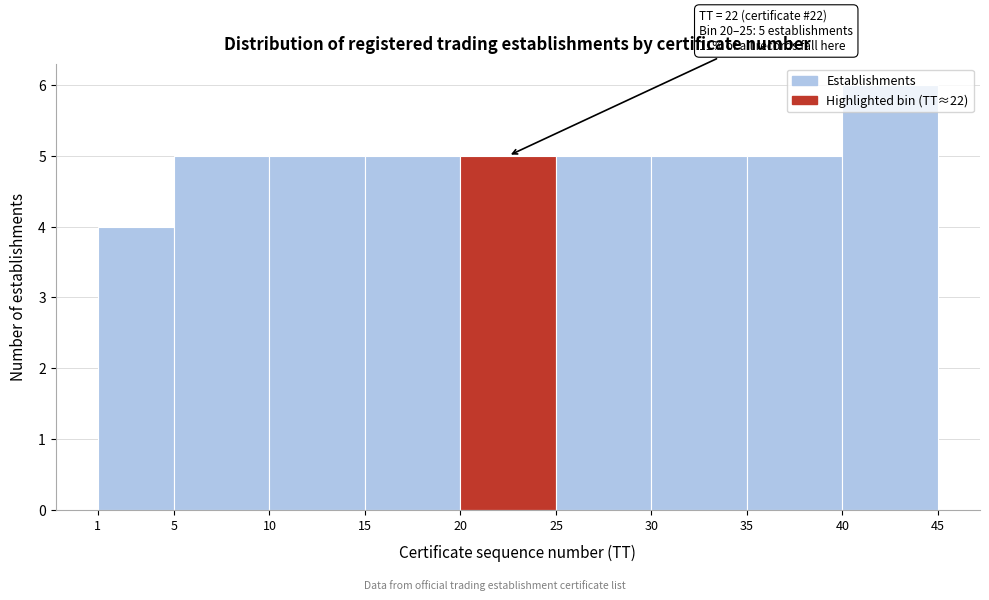

Which range on the x-axis has the tallest bar?

40 to 45